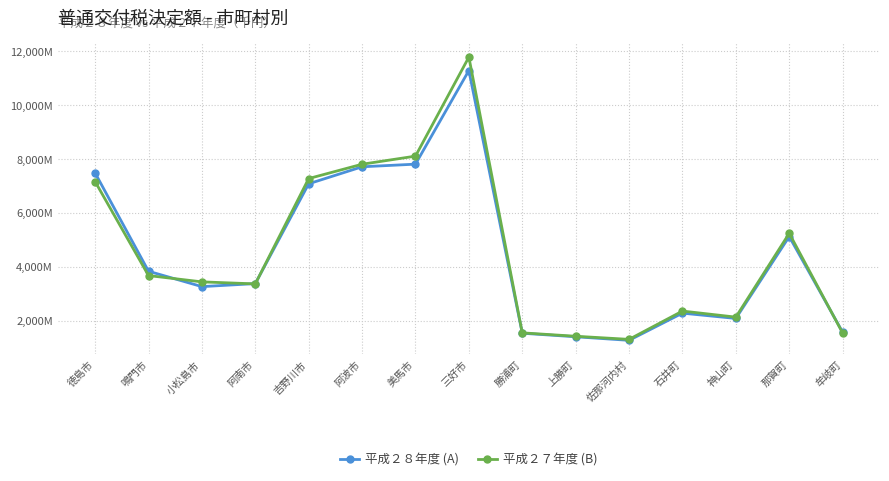

What is the difference between the 平成２８年度 (A) values at 石井町 and 美馬市?

5534508